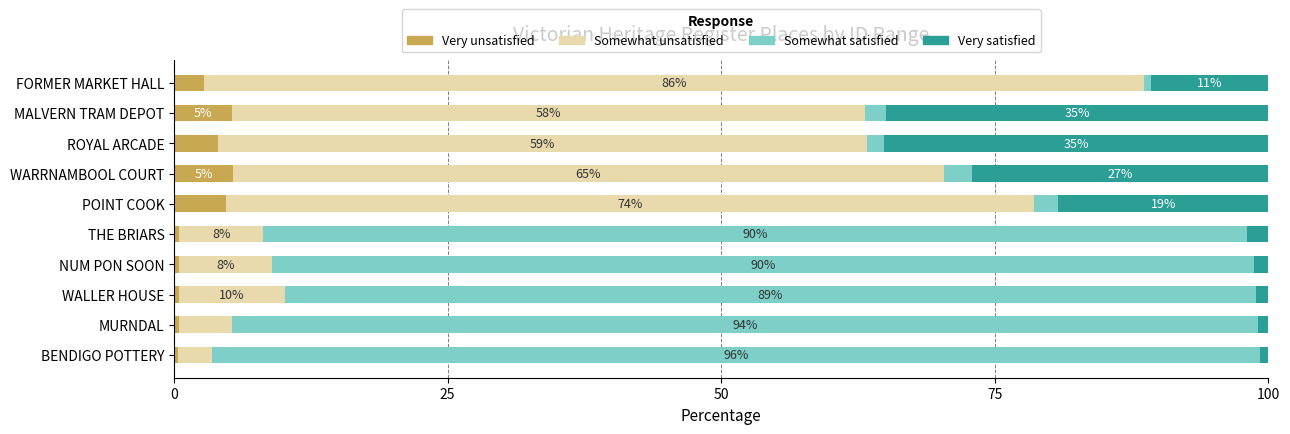

At which label is Very unsatisfied closest to 2?

FORMER MARKET HALL